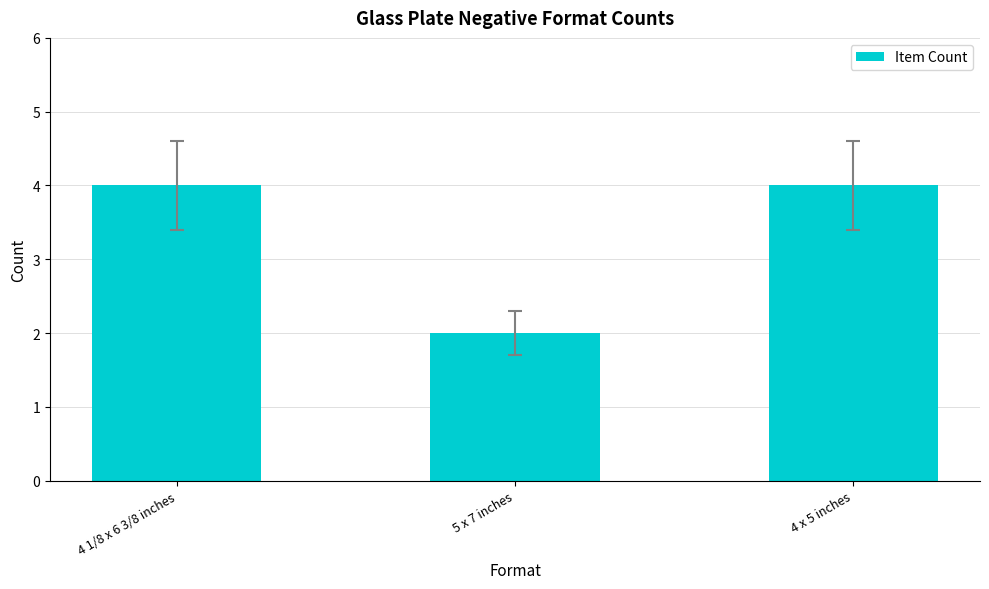

Reading left to right, transcribe all the data shown in this chart.

4 1/8 x 6 3/8 inches=4	5 x 7 inches=2	4 x 5 inches=4